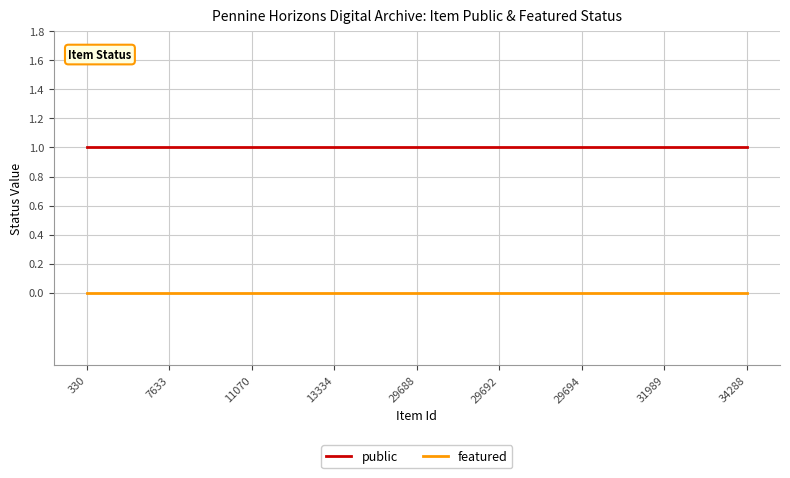

Reading left to right, what are all the values shown in this chart?

public: 1	1	1	1	1	1	1	1	1
featured: 0	0	0	0	0	0	0	0	0